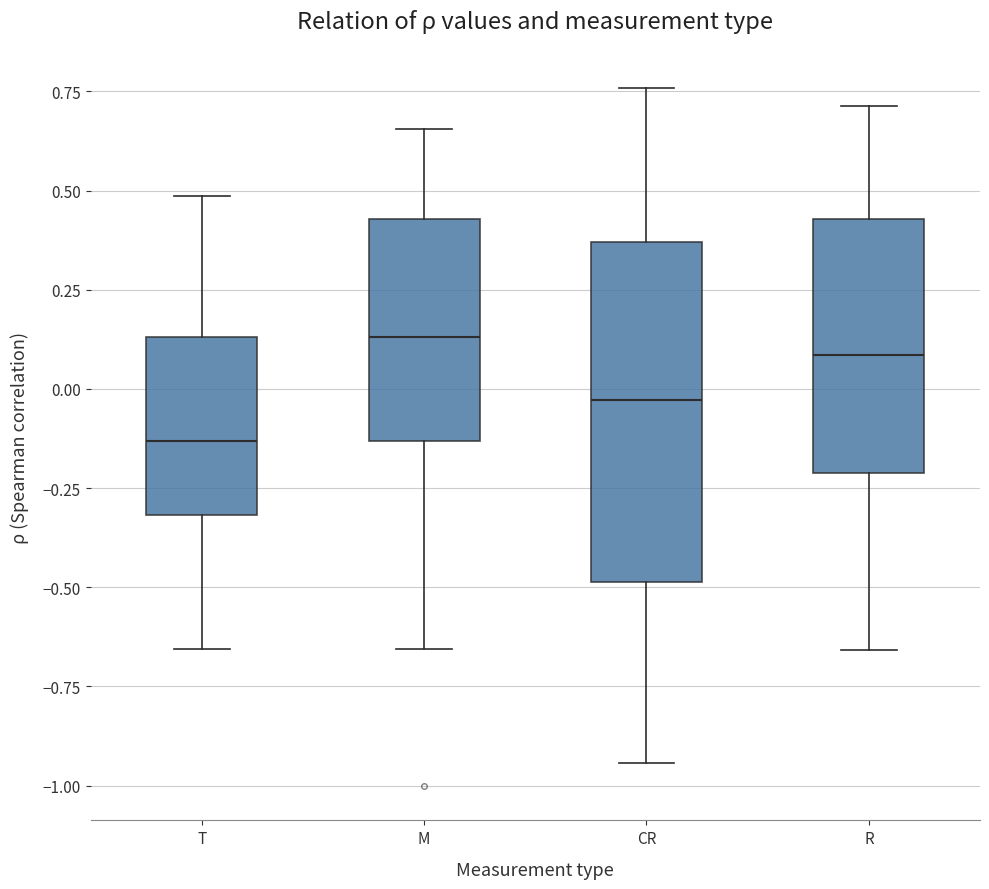

Reading left to right, read every box against the y-axis: the position of its median line, the range the box covers, and the ends of its whiskers. The values are not printed on the chart, so give them approximately, as read against the axis.

T: median -0.15, box -0.30 to 0.15, whiskers -0.65 to 0.50
M: median 0.15, box -0.15 to 0.45, whiskers -0.65 to 0.65
CR: median -0.05, box -0.50 to 0.35, whiskers -0.95 to 0.75
R: median 0.10, box -0.20 to 0.45, whiskers -0.65 to 0.70